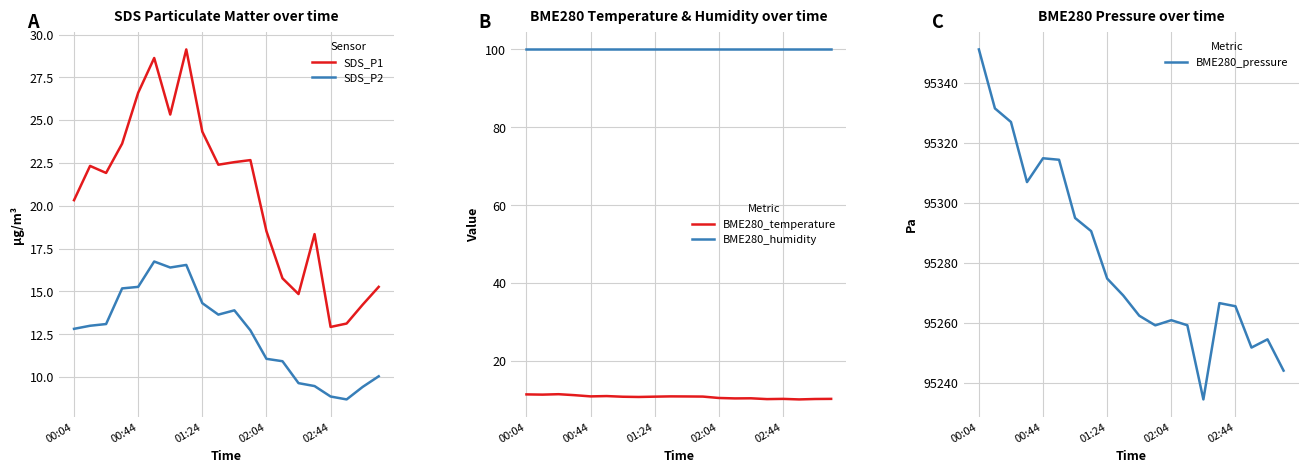

Which category has the highest value across all series?

00:04